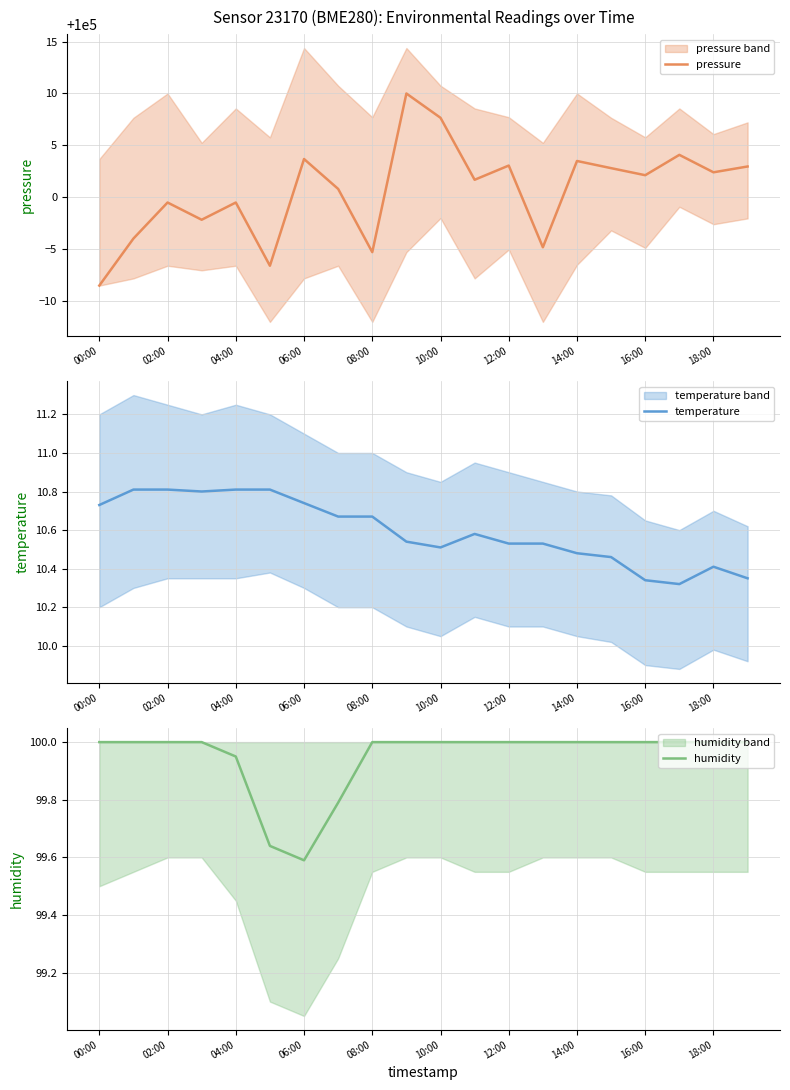

What is the maximum value for pressure?

100010.0